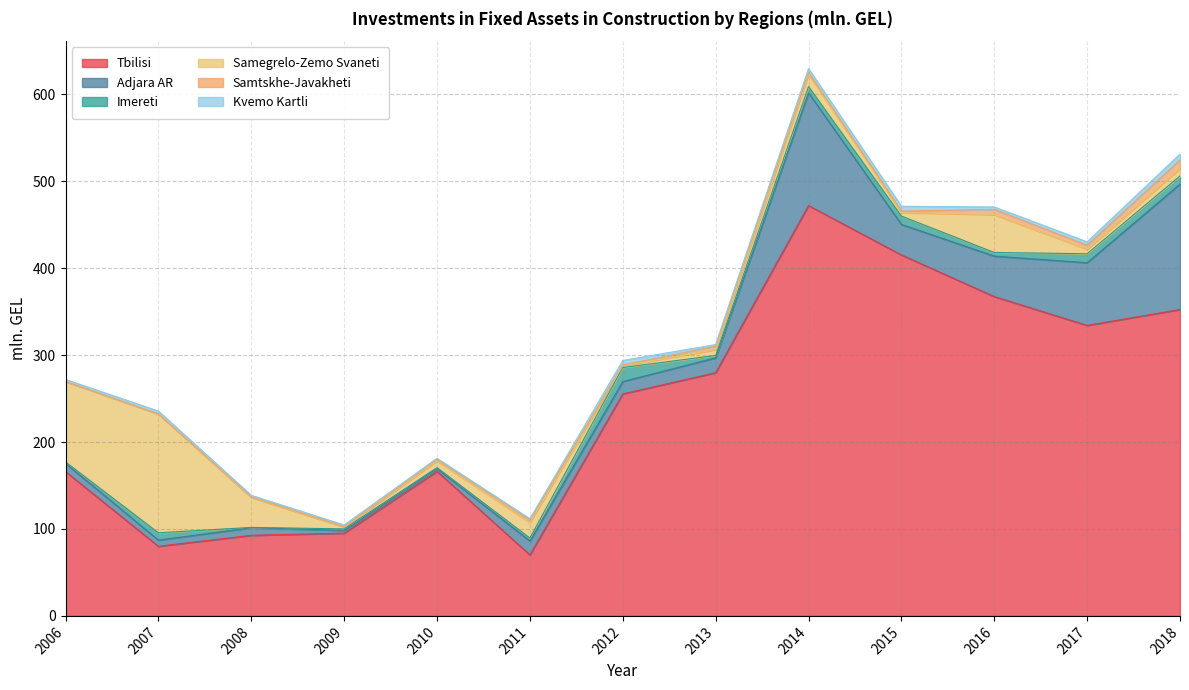

What is the sum of all Samegrelo-Zemo Svaneti values?

375.2